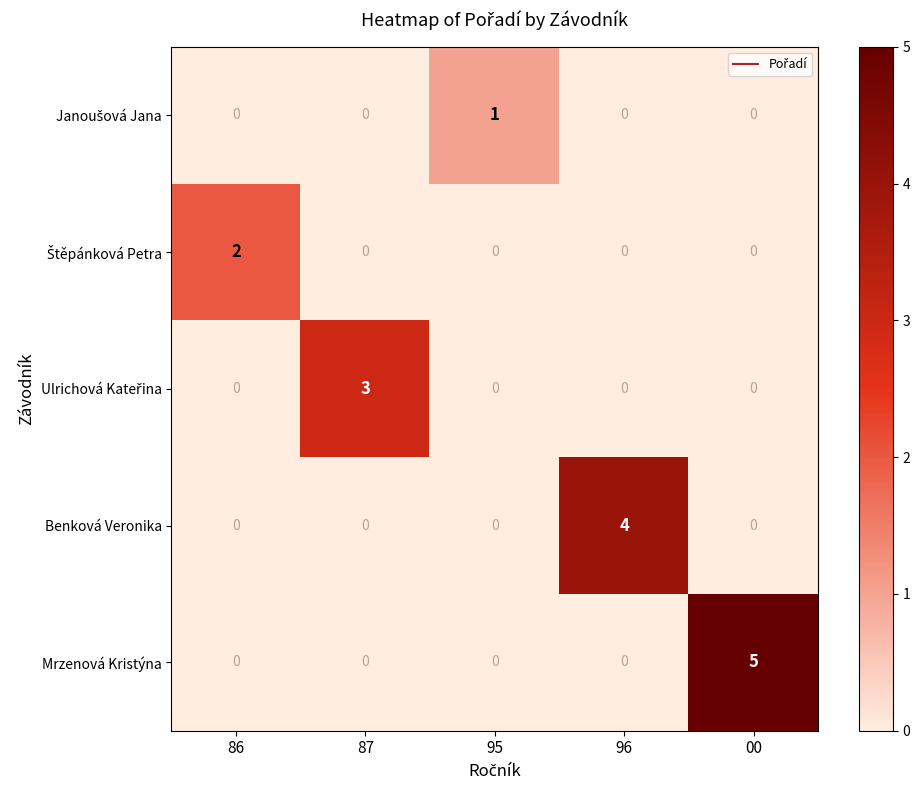

Which series has the largest total across all categories?

Mrzenová Kristýna